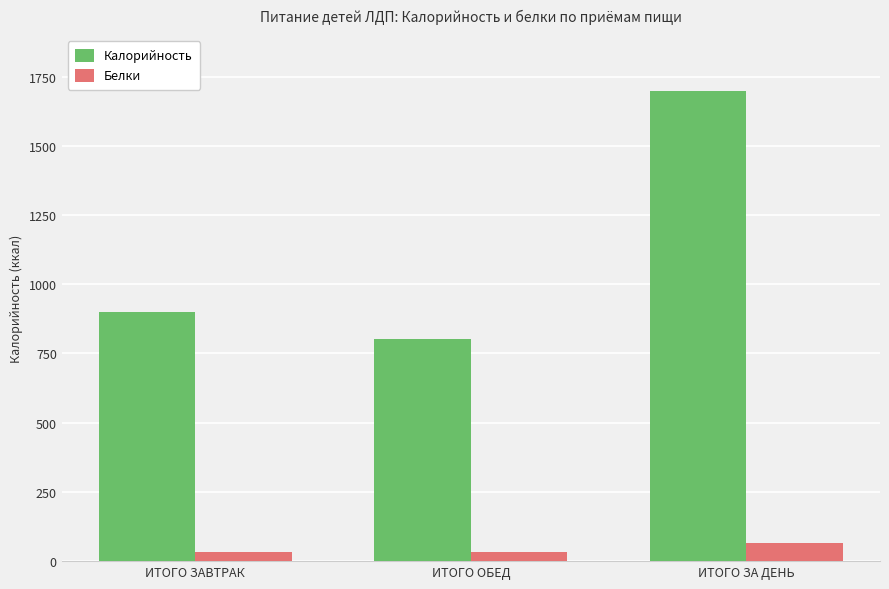

Rank the series by their maximum value, from highest to lowest.

Калорийность, Белки